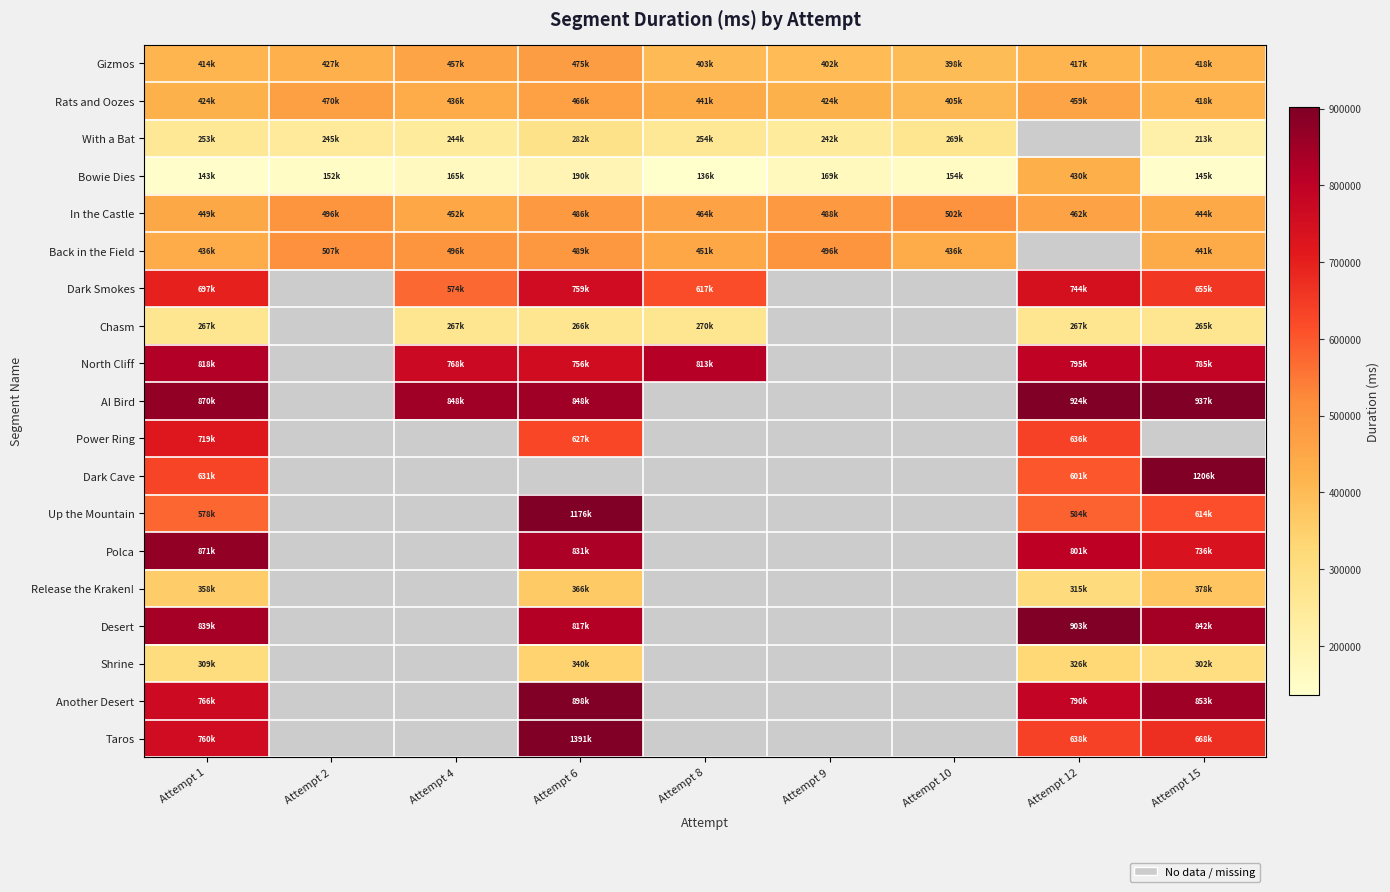

Which series has the largest range (max minus min)?

Taros